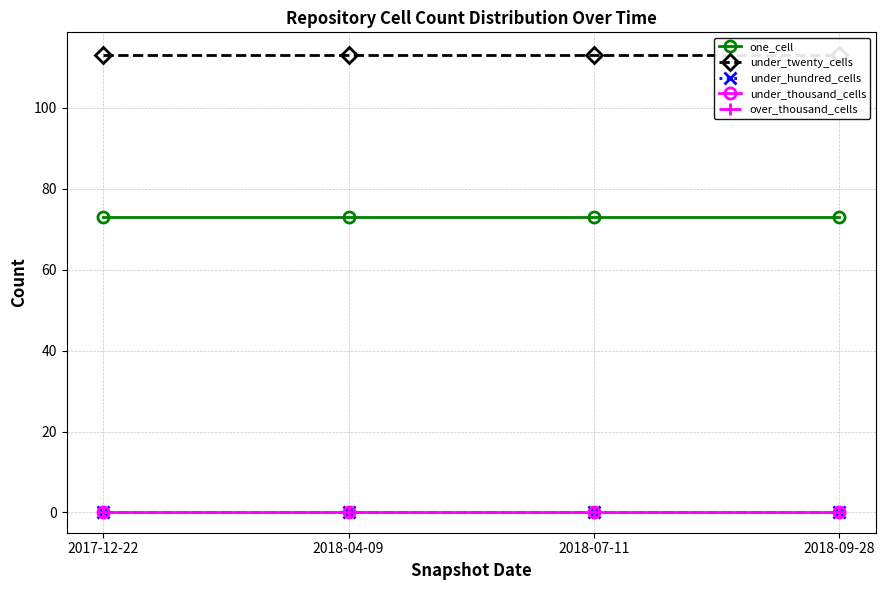

Reading left to right, transcribe all the data shown in this chart.

one_cell: 2017-12-22=73	2018-04-09=73	2018-07-11=73	2018-09-28=73
under_twenty_cells: 2017-12-22=113	2018-04-09=113	2018-07-11=113	2018-09-28=113
under_hundred_cells: 2017-12-22=0	2018-04-09=0	2018-07-11=0	2018-09-28=0
under_thousand_cells: 2017-12-22=0	2018-04-09=0	2018-07-11=0	2018-09-28=0
over_thousand_cells: 2017-12-22=0	2018-04-09=0	2018-07-11=0	2018-09-28=0